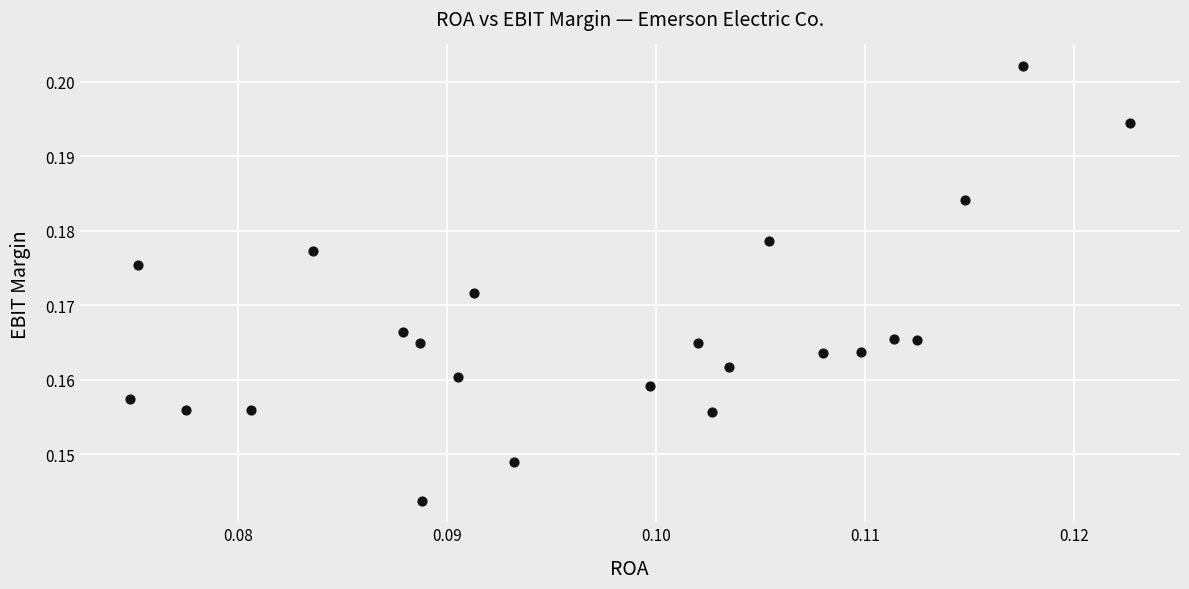

Count the number of points in this scatter plot.

23